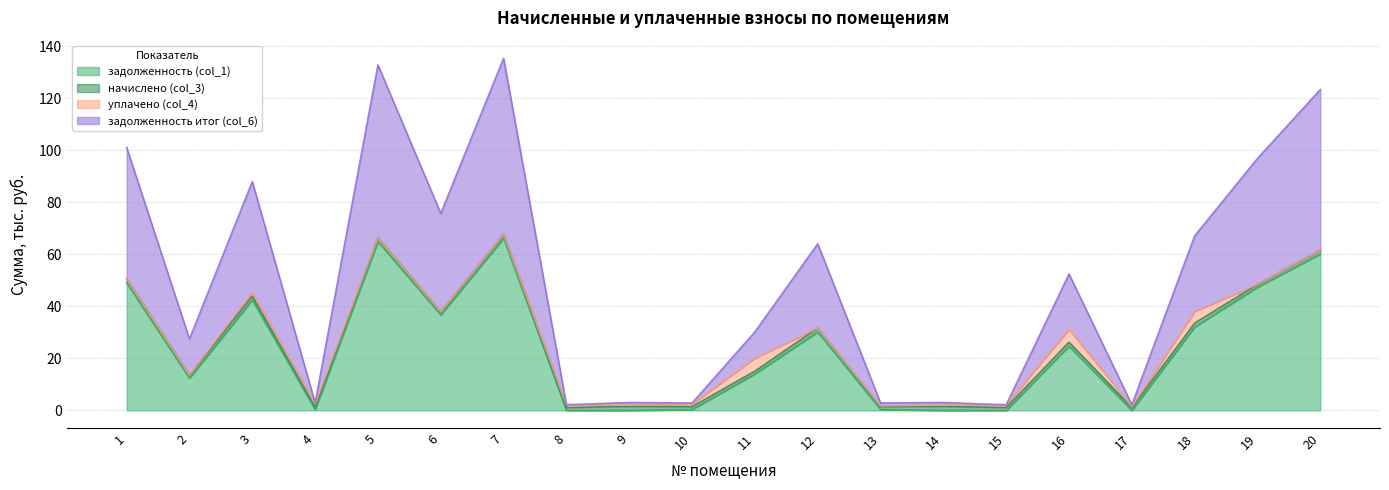

The value of задолженность (col_1) at 19 is 47.4. True or false?

True